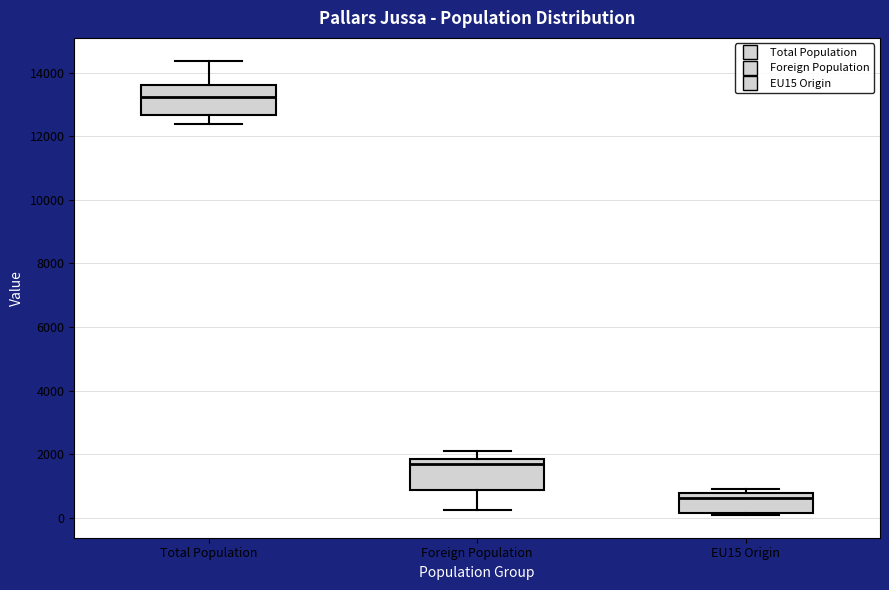

Which box has the lowest median line?

EU15 Origin